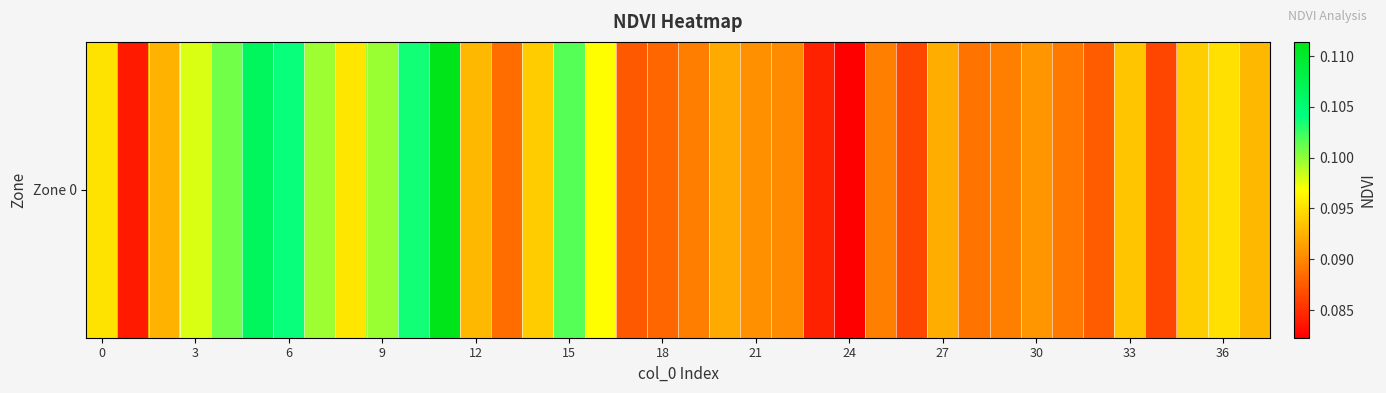

What is the sum of all values?

3.5